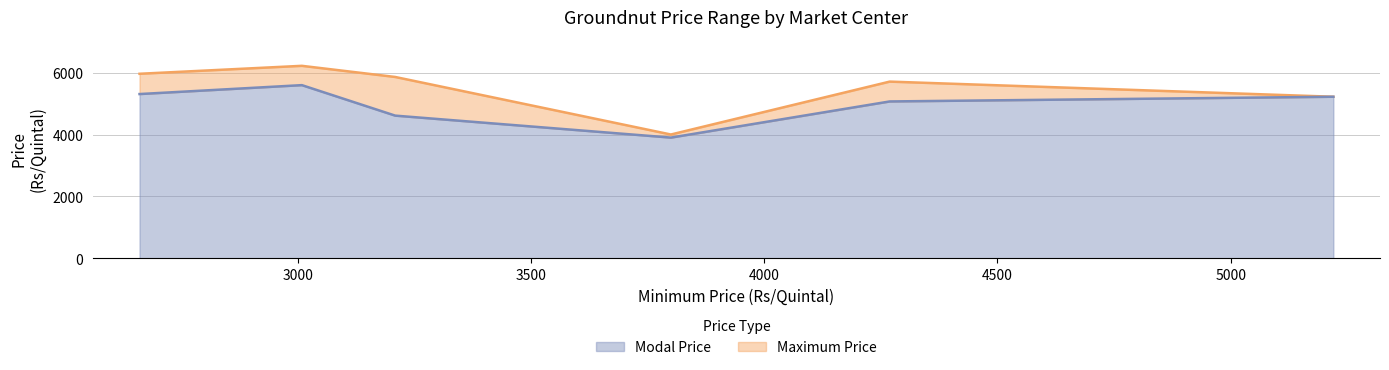

What is the difference between the maximum and minimum values in the Modal Price series?

1695